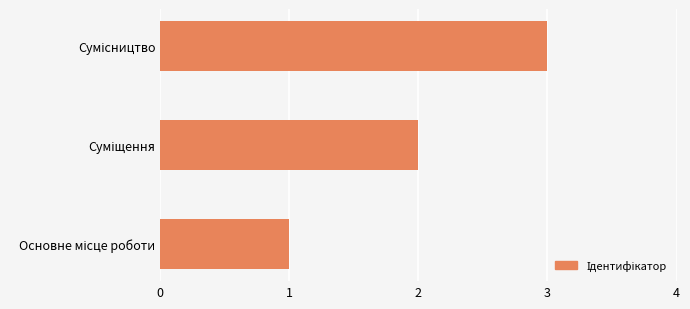

What is the maximum value shown in the chart?

3